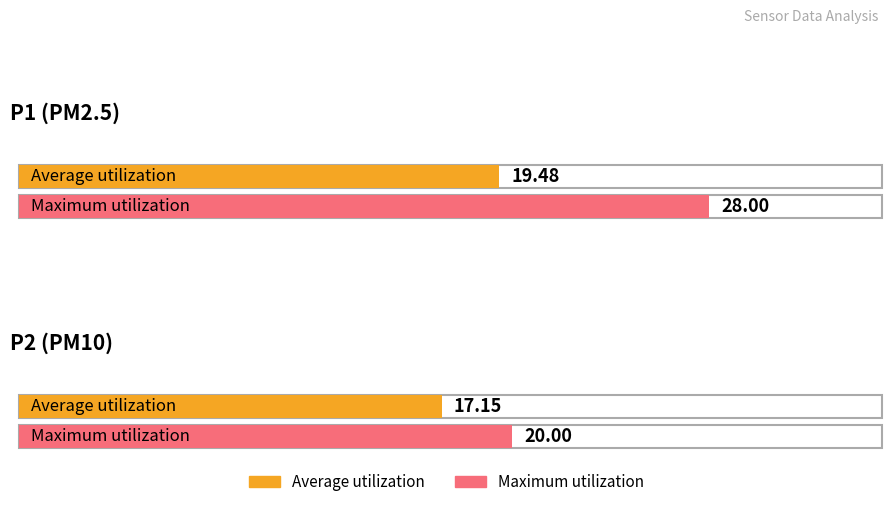

The value of Average utilization at P2 is 28.4. True or false?

False